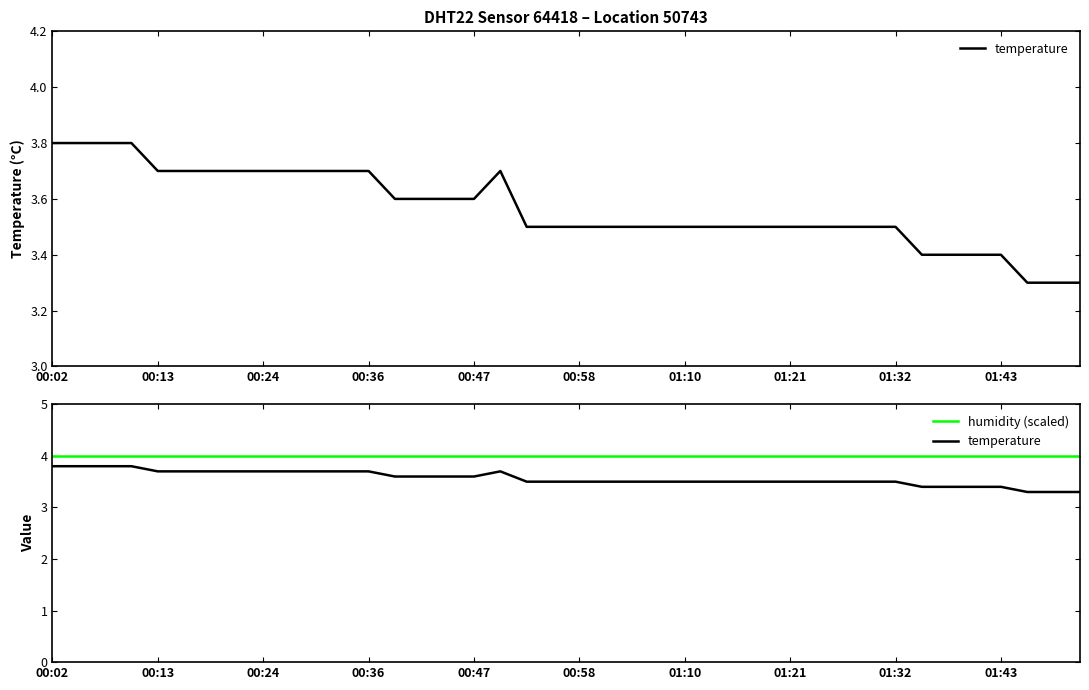

Rank the series by their average value, from highest to lowest.

humidity (scaled), temperature